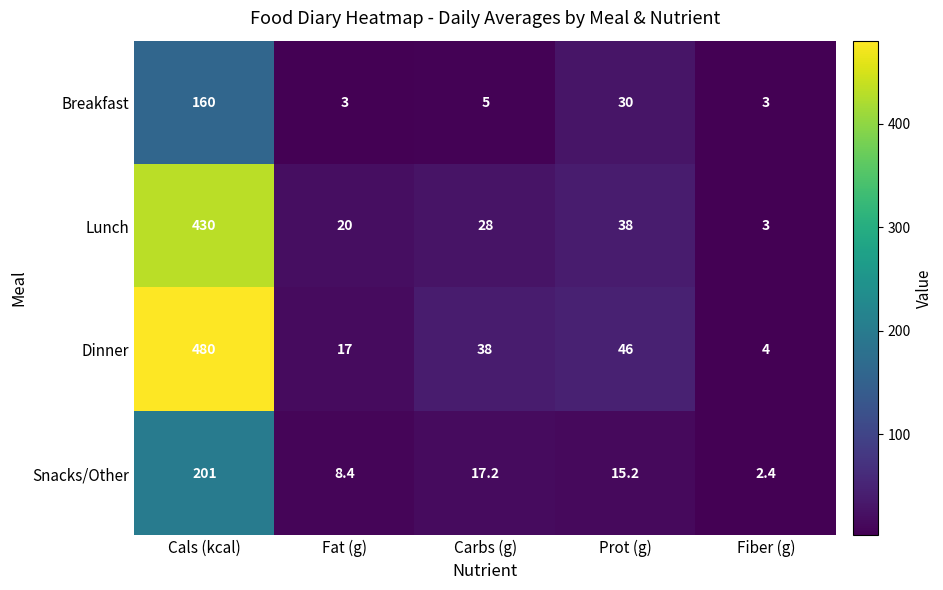

Between Cals (kcal) and Fiber (g), which series saw the biggest shift?

Dinner